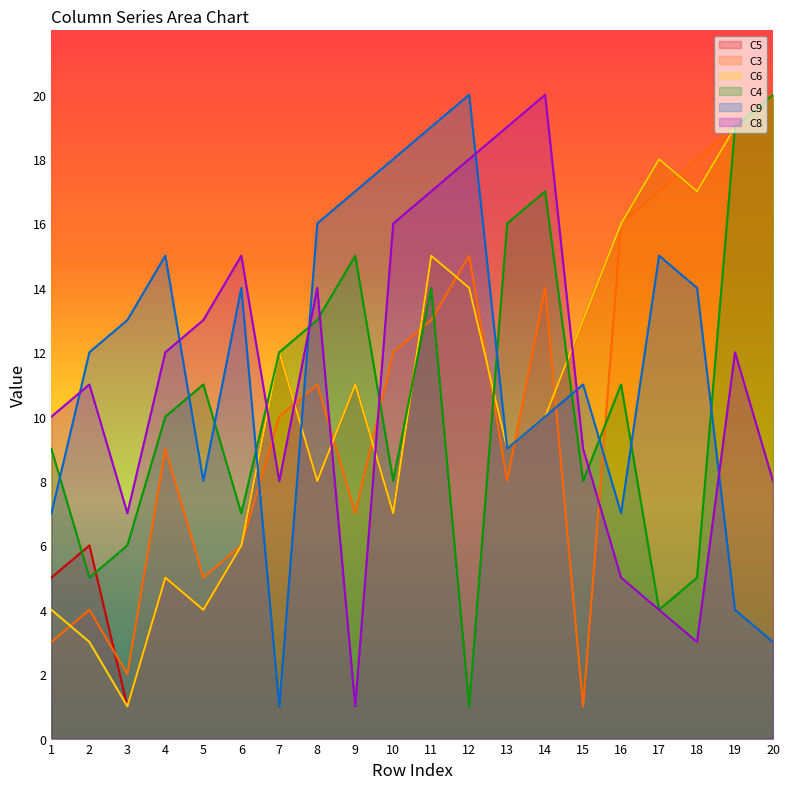

At how many categories does at least one series exceed 17?

9